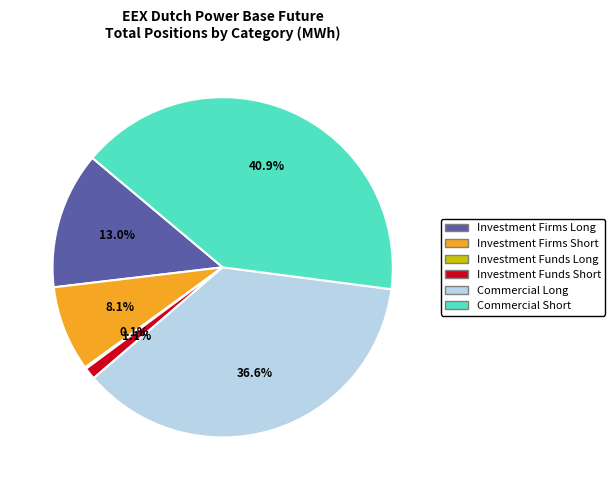

To the nearest percent, what is the average slice percentage?

17%